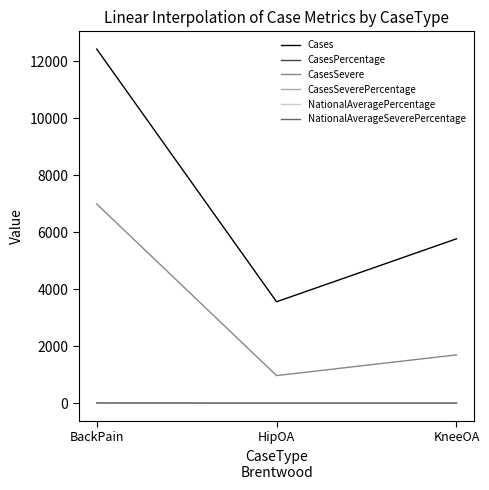

What is the spread (max minus min) of values at HipOA?

3557.2